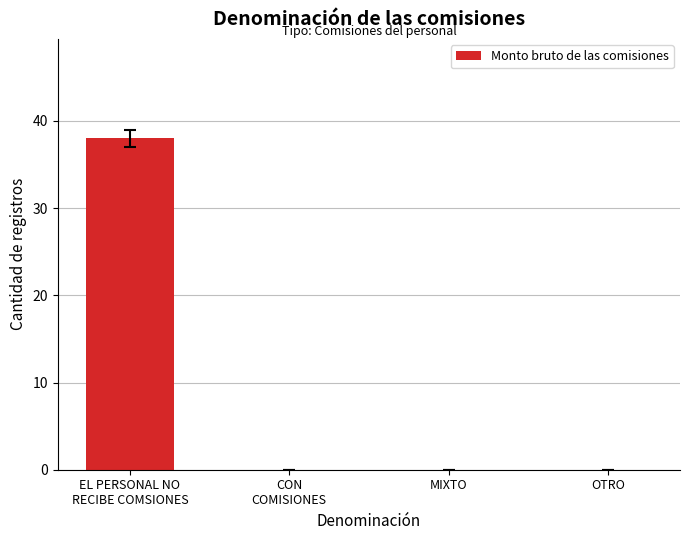

How many distinct data groups are displayed?

1